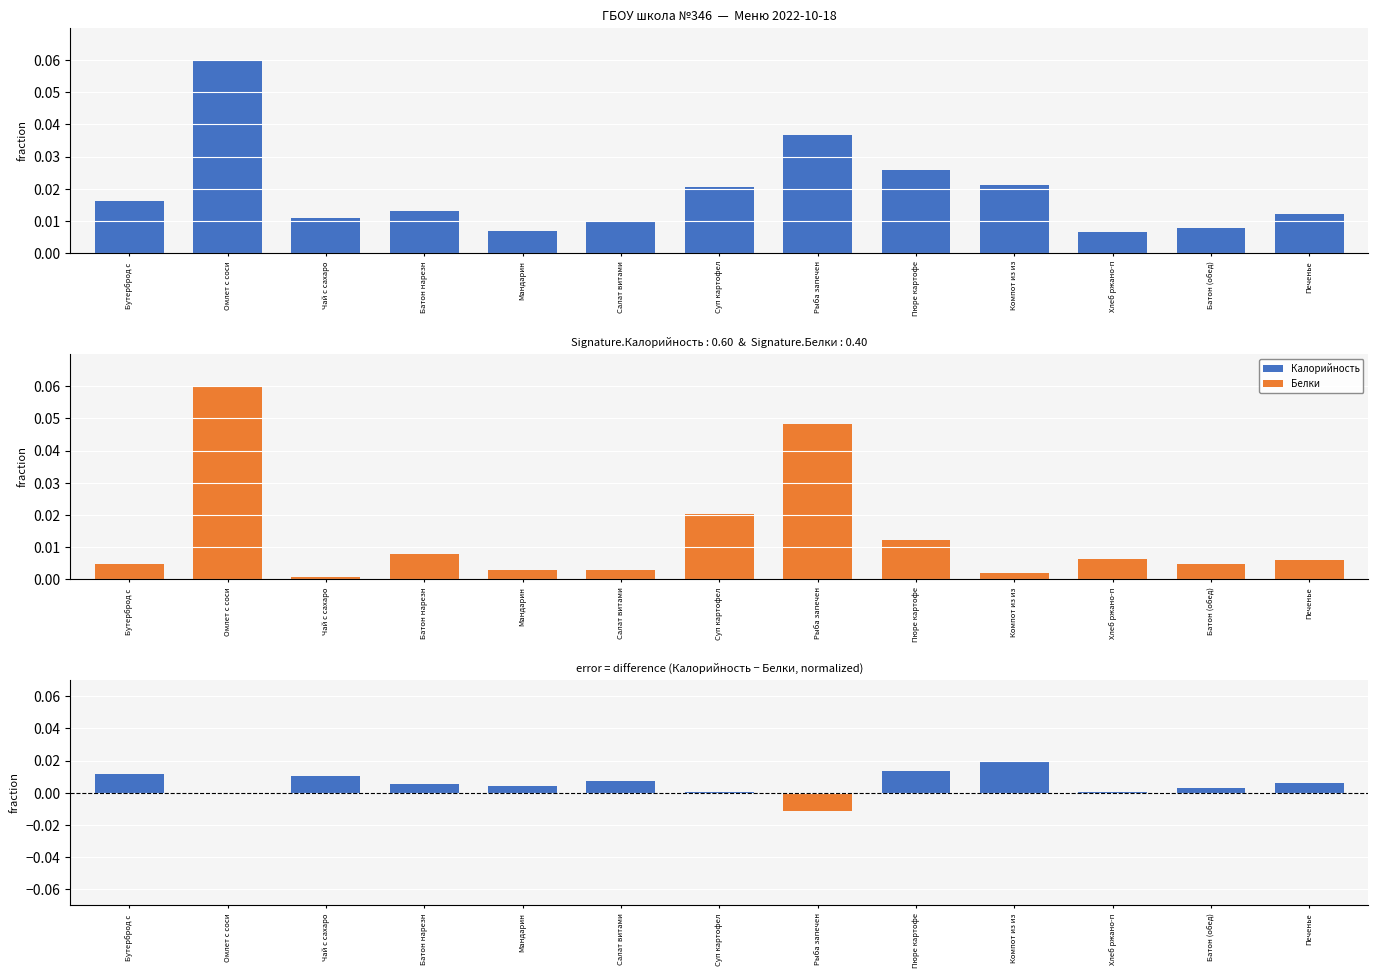

Reading right to left, extract all data points from this chart.

Калорийность: 0.0	0.0	0.0	0.0	0.0	0.0	0.0	0.0	0.0	0.0	0.0	0.1	0.0
Белки: 0.0	0.0	0.0	0.0	0.0	0.0	0.0	0.0	0.0	0.0	0.0	0.1	0.0
Разница (Калорийность − Белки): 0.0	0.0	0.0	0.0	0.0	-0.0	0.0	0.0	0.0	0.0	0.0	0.0	0.0